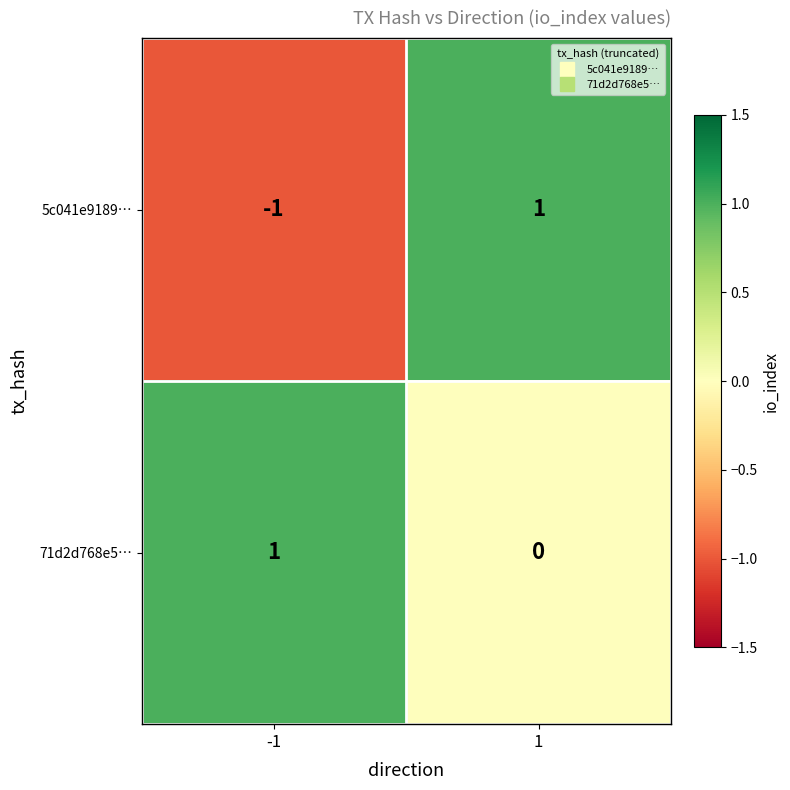

What is the total value across all series at 1?

1